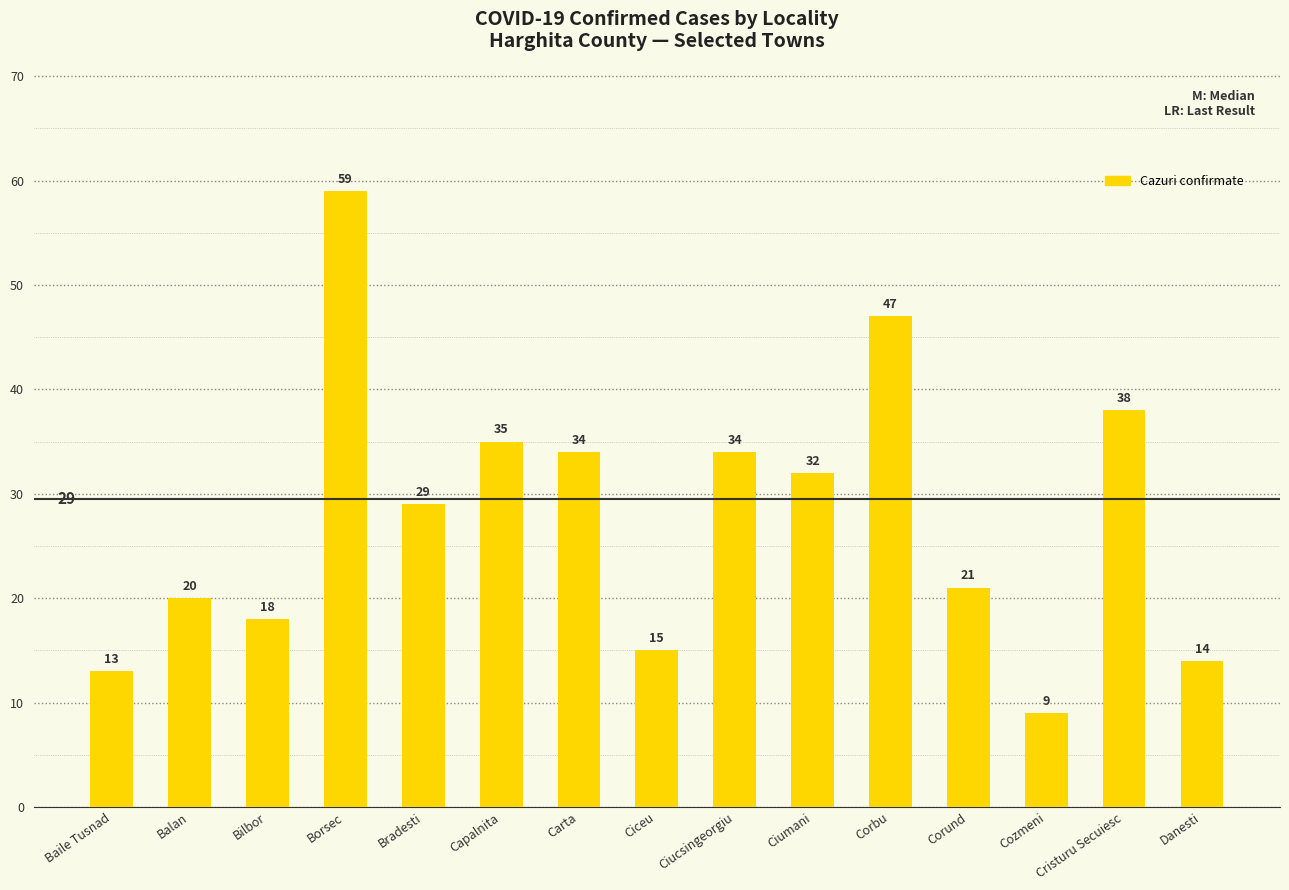

Reading right to left, list all the values displayed in this chart.

Danesti=14	Cristuru Secuiesc=38	Cozmeni=9	Corund=21	Corbu=47	Ciumani=32	Ciucsingeorgiu=34	Ciceu=15	Carta=34	Capalnita=35	Bradesti=29	Borsec=59	Bilbor=18	Balan=20	Baile Tusnad=13